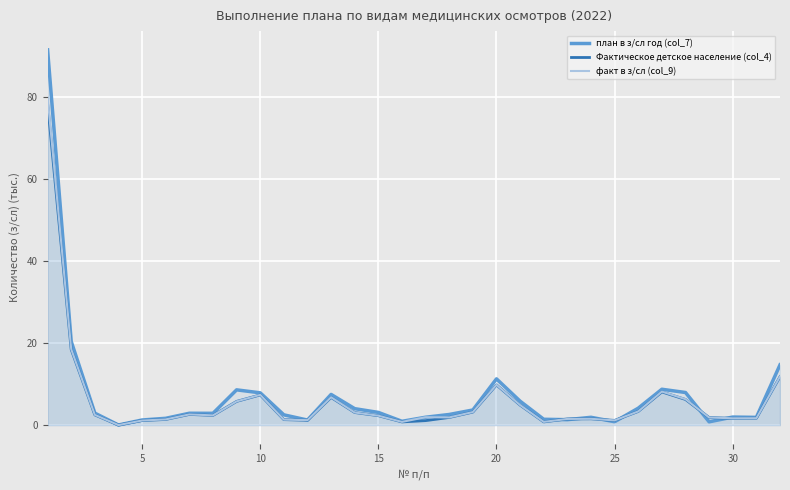

True or false: план в з/сл год (col_7) has more than 2 points higher than both neighbors.

True